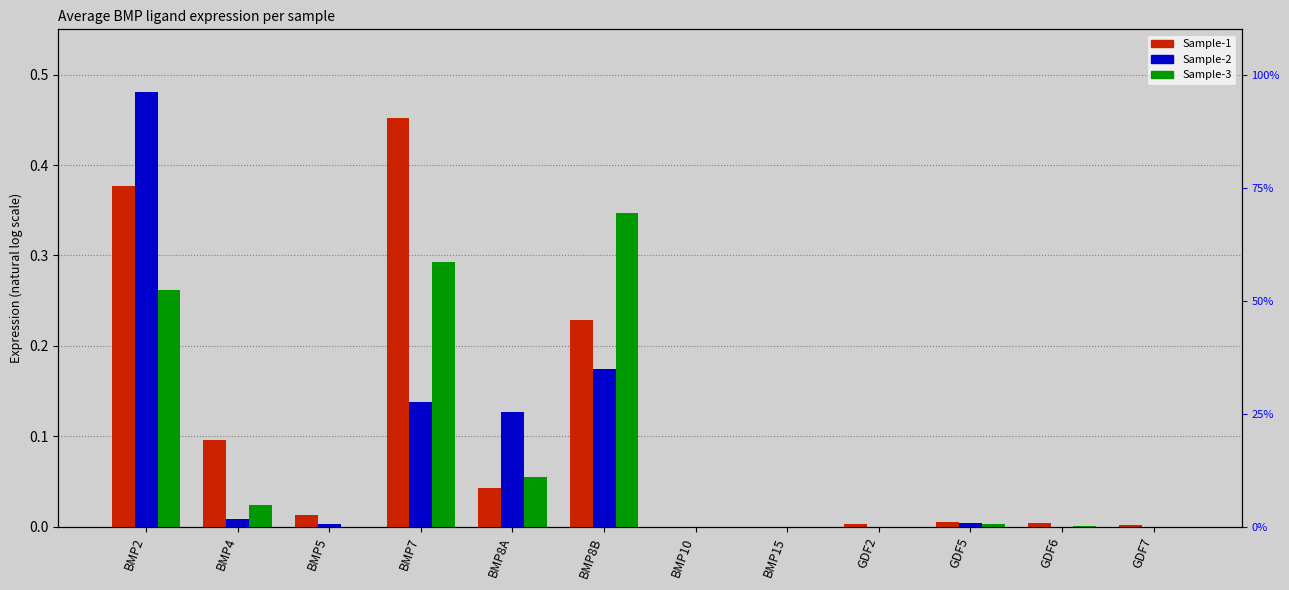

What is the spread (max minus min) of values at BMP4?

0.1